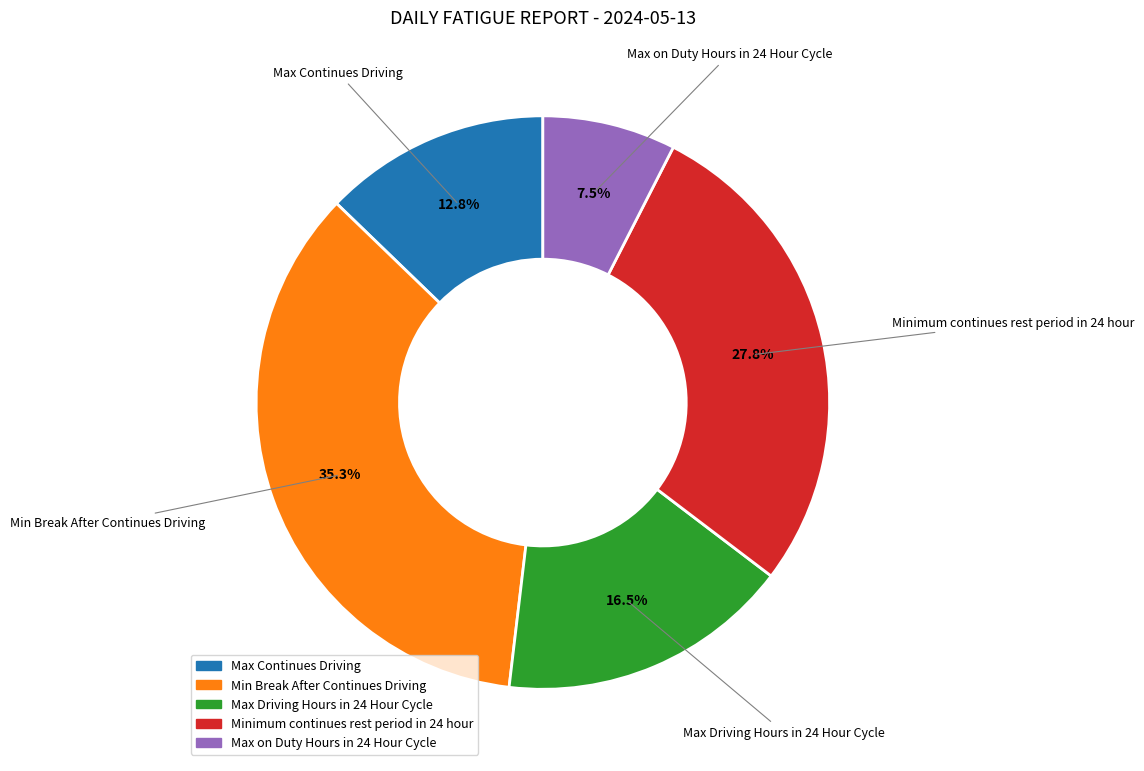

Do Minimum continues rest period in 24 hour and Max on Duty Hours in 24 Hour Cycle together represent more than half of the pie?

No